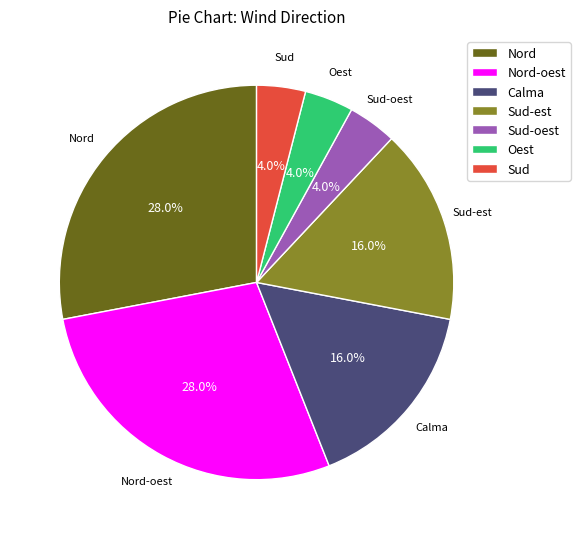

How many segments does this pie chart have?

7